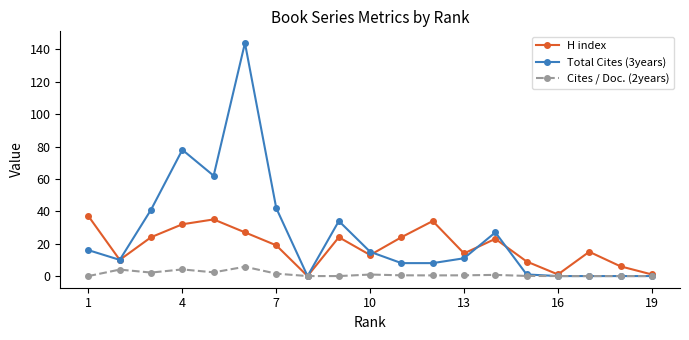

What is the greatest value displayed?

144.0